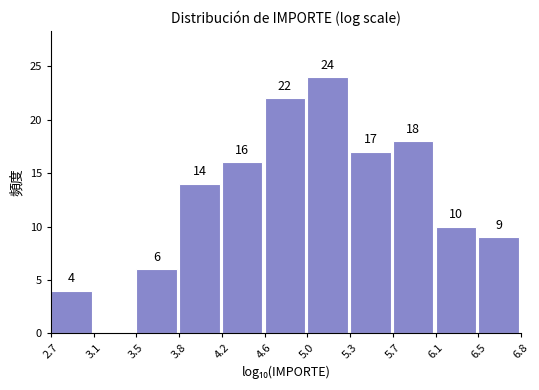

Reading left to right, transcribe all the data shown in this chart.

2.7=4	3.1=0	3.5=6	3.8=14	4.2=16	4.6=22	5.0=24	5.3=17	5.7=18	6.1=10	6.5=9